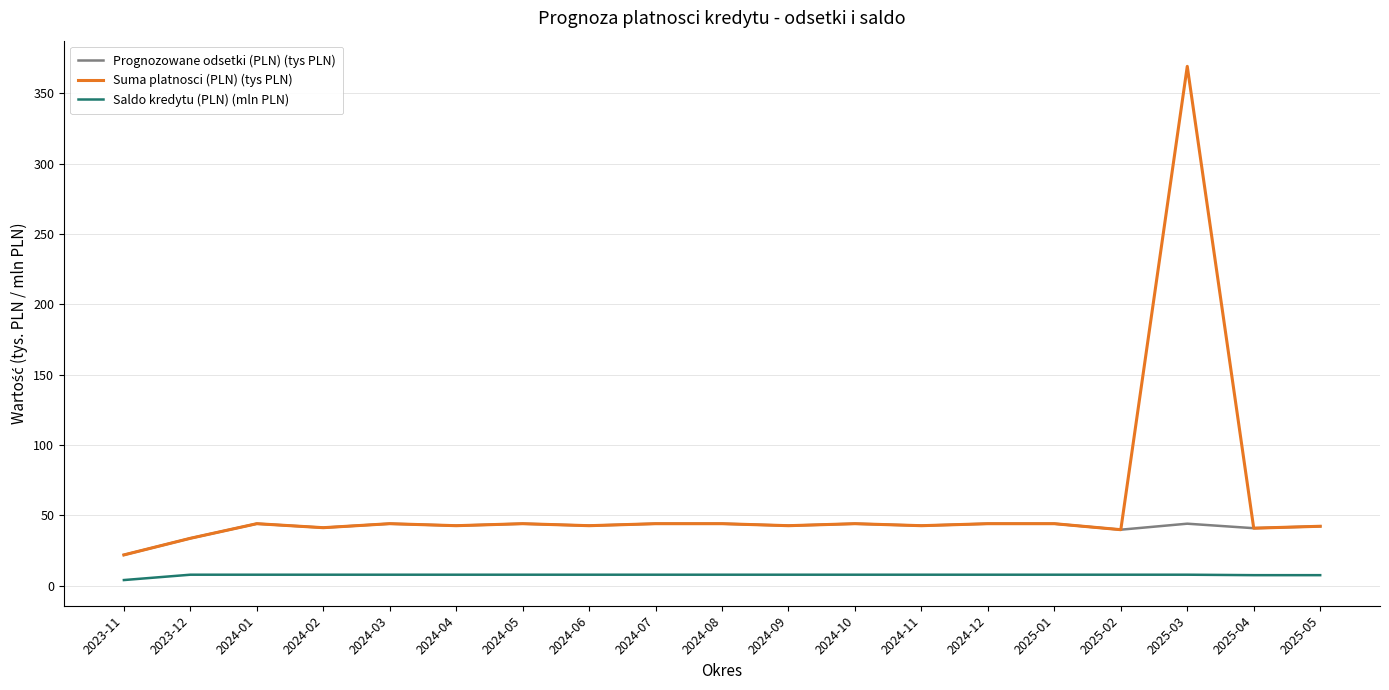

What is the maximum value shown in the chart?

369.1